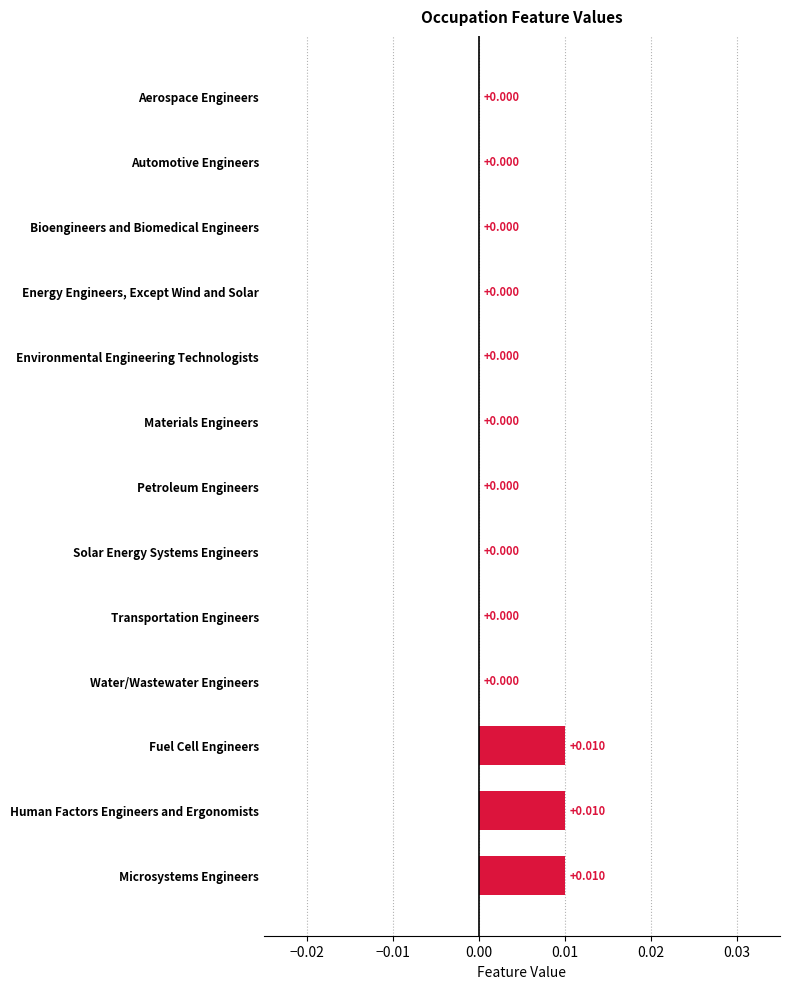

Which has a higher value, Microsystems Engineers or Environmental Engineering Technologists?

Microsystems Engineers